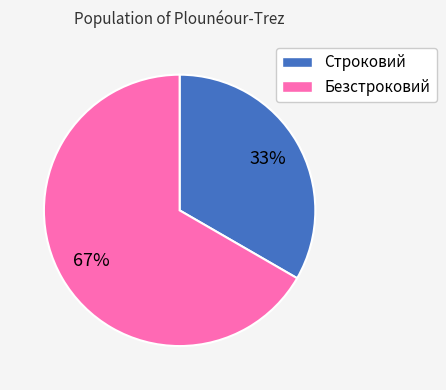

Does Строковий account for over 50% of the chart?

No